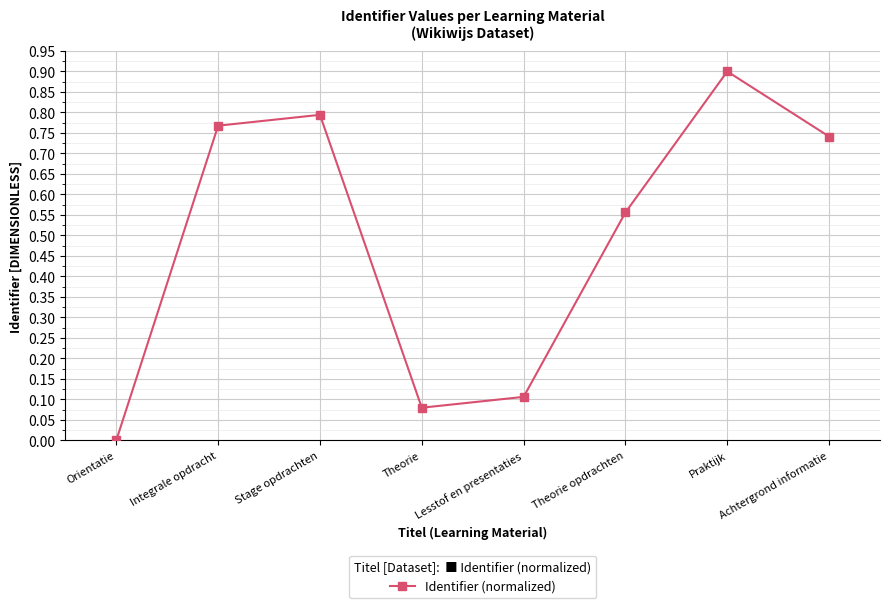

Is this an area chart (filled region under the line)?

No